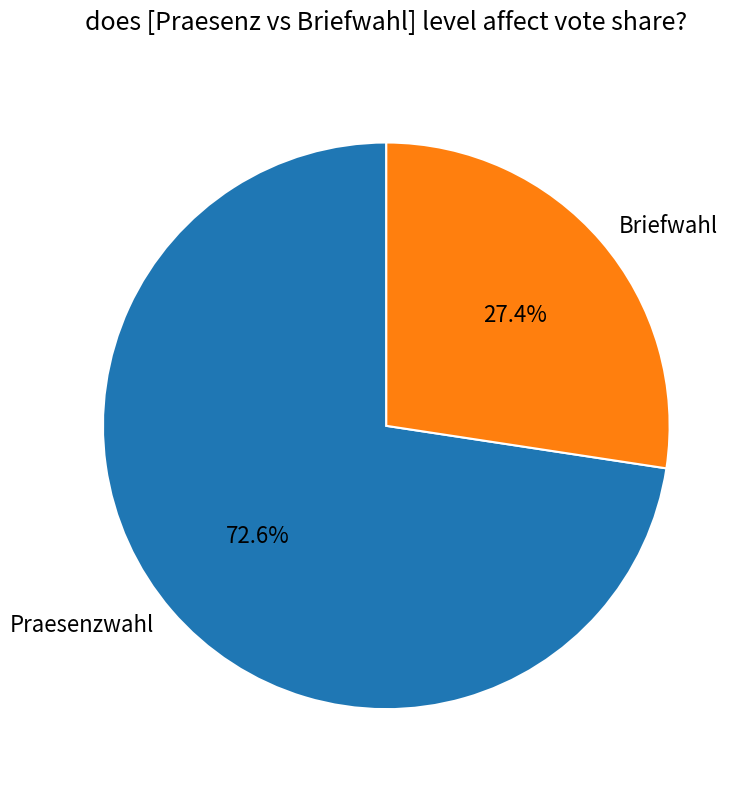

Count the number of slices in the pie.

2